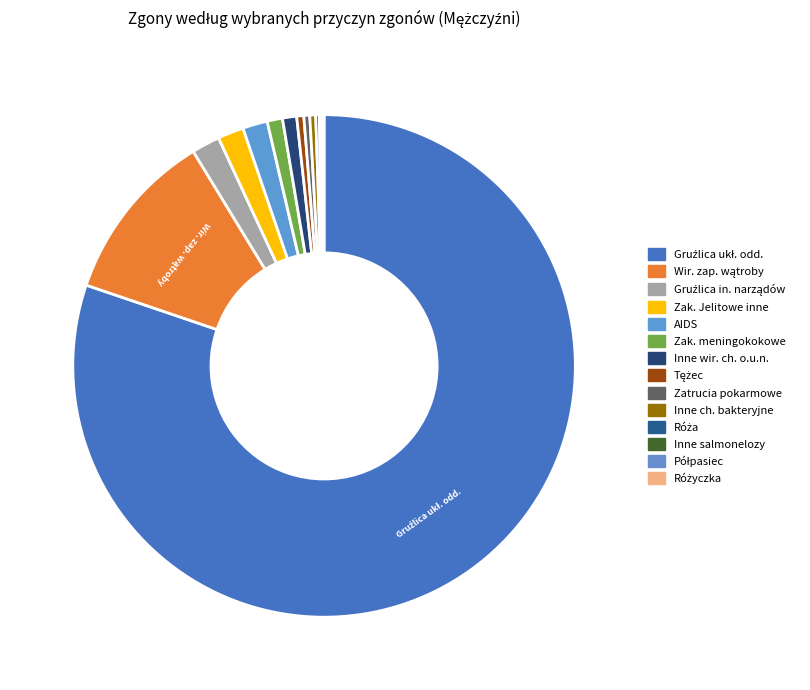

Does any single category account for the majority?

Yes